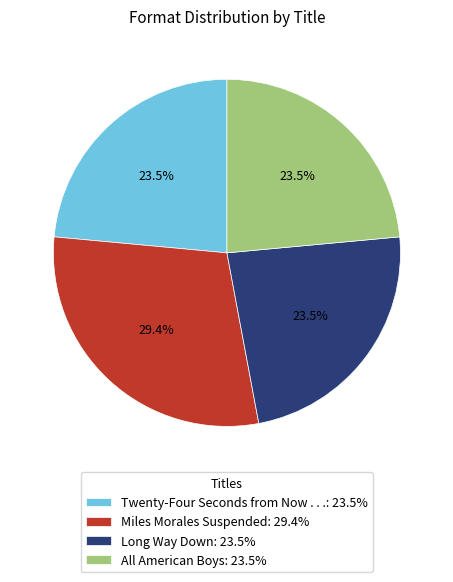

What percentage is NOT represented by Miles Morales Suspended: 29.4%?

70.6%